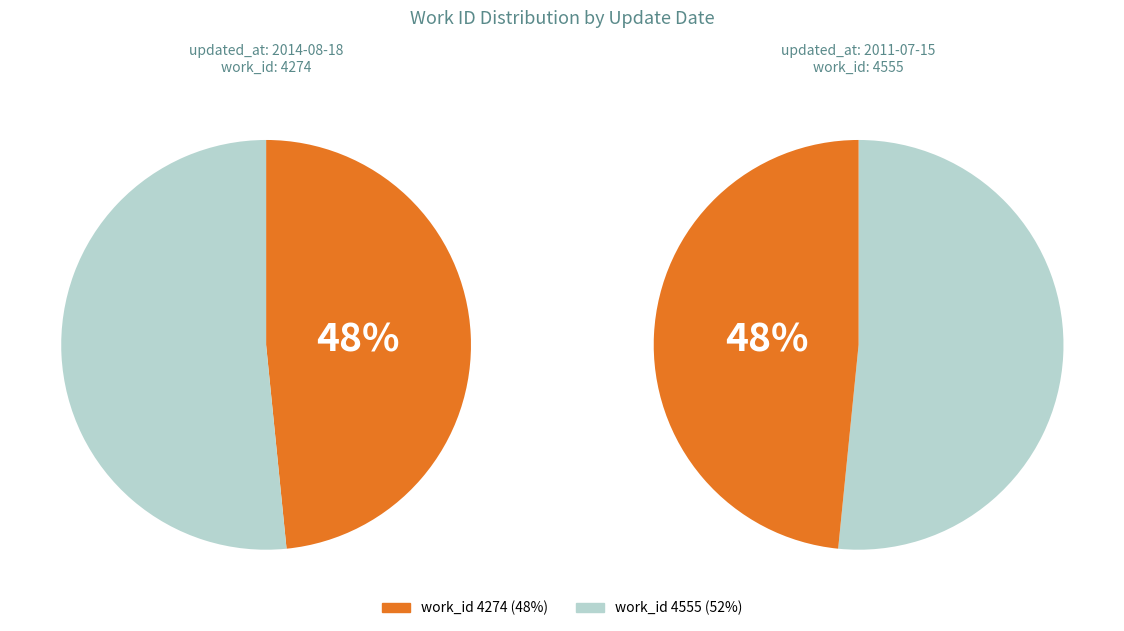

Which has a higher value, 2014-08-18 20:43:15 UTC or 2011-07-15 14:10:26 UTC?

2011-07-15 14:10:26 UTC